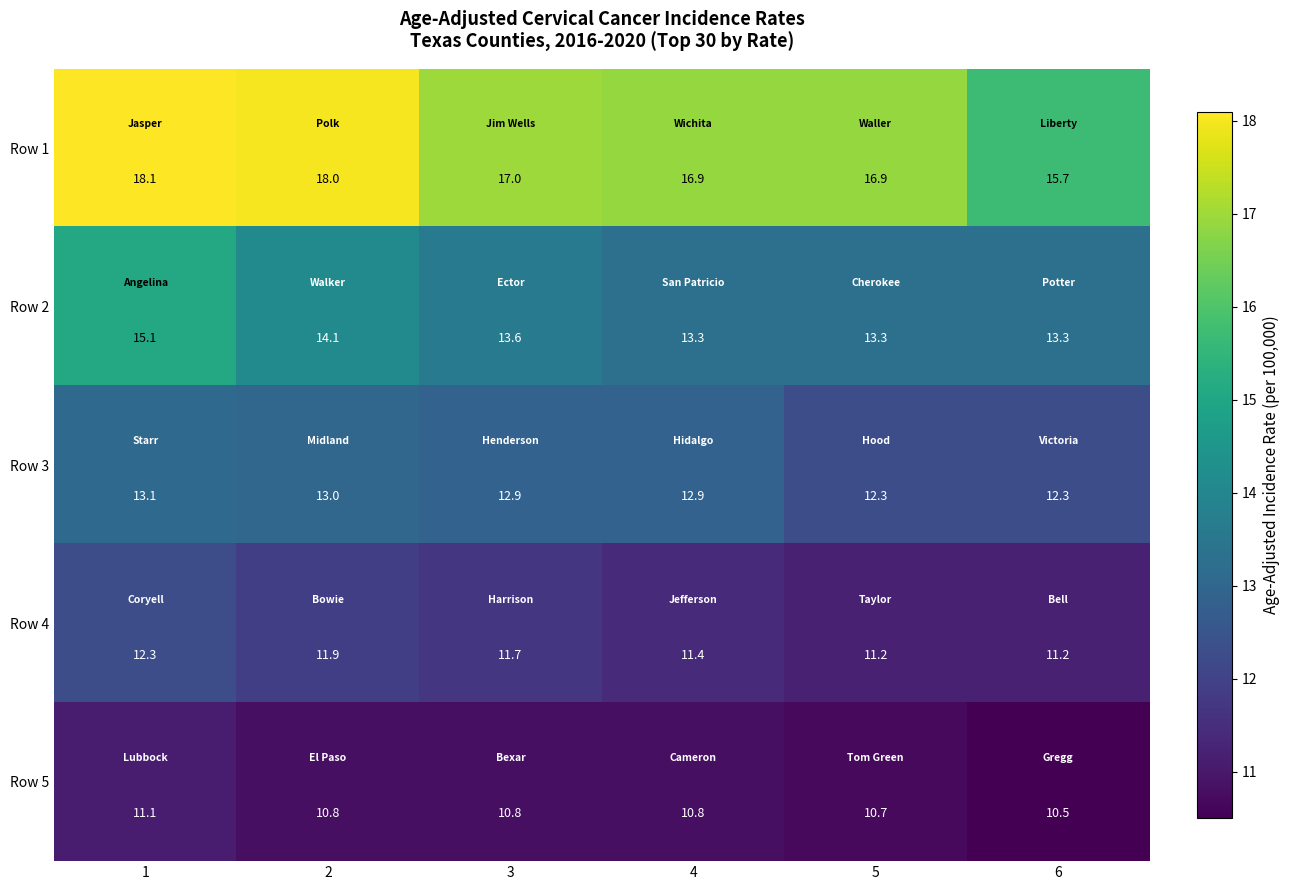

Which series changed the most between 3 and 5?

Row 3